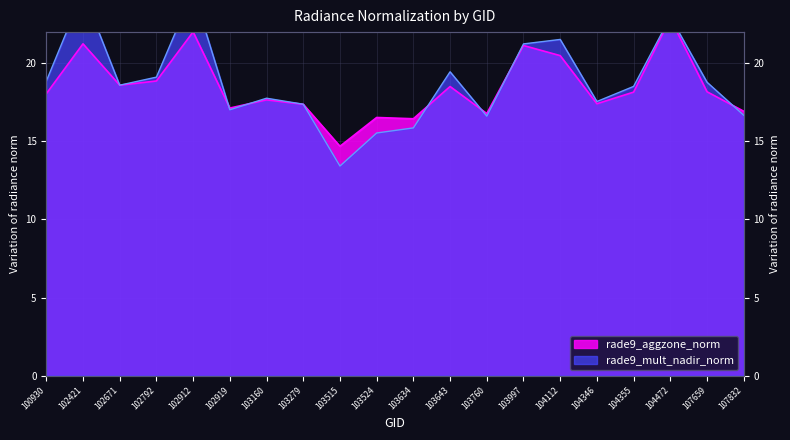

Is it true that rade9_mult_nadir_norm equals 17.8 at 103160?

True